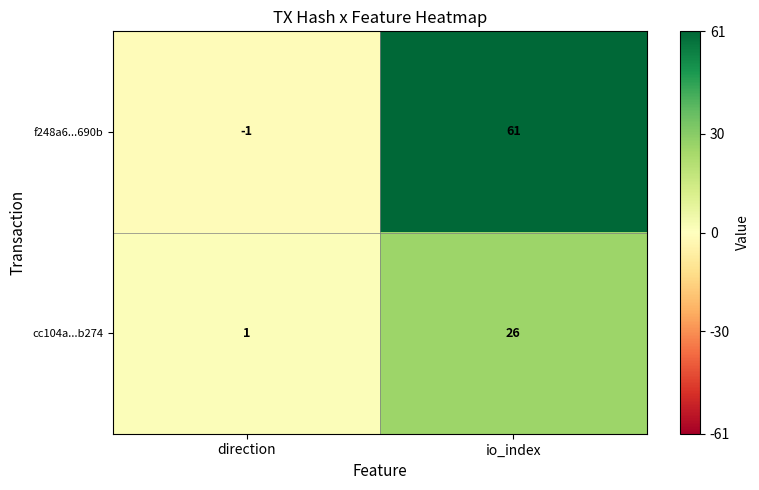

The f248a6...690b series shows 0 at direction. True or false?

False